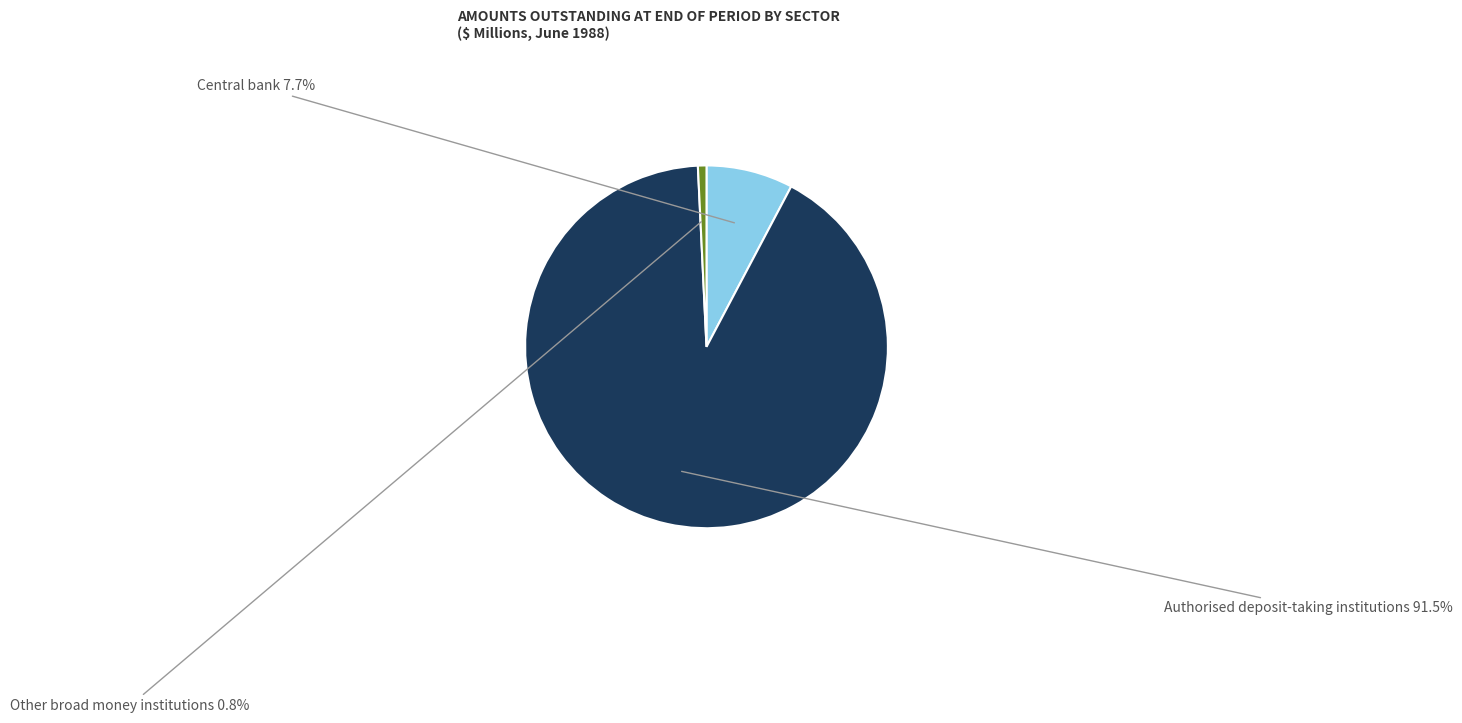

Rank the categories by value from highest to lowest.

Authorised deposit-taking institutions, Central bank, Other broad money institutions